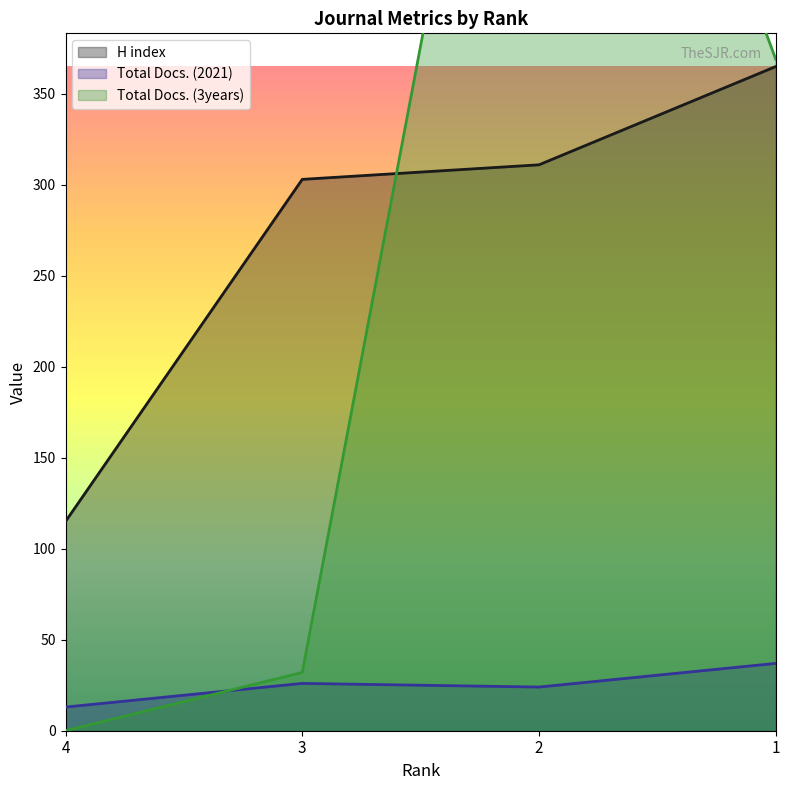

Reading left to right, transcribe all the data shown in this chart.

H index: 4=115	3=303	2=311	1=365
Total Docs. (2021): 4=13	3=26	2=24	1=37
Total Docs. (3years): 4=0	3=32	2=721	1=369